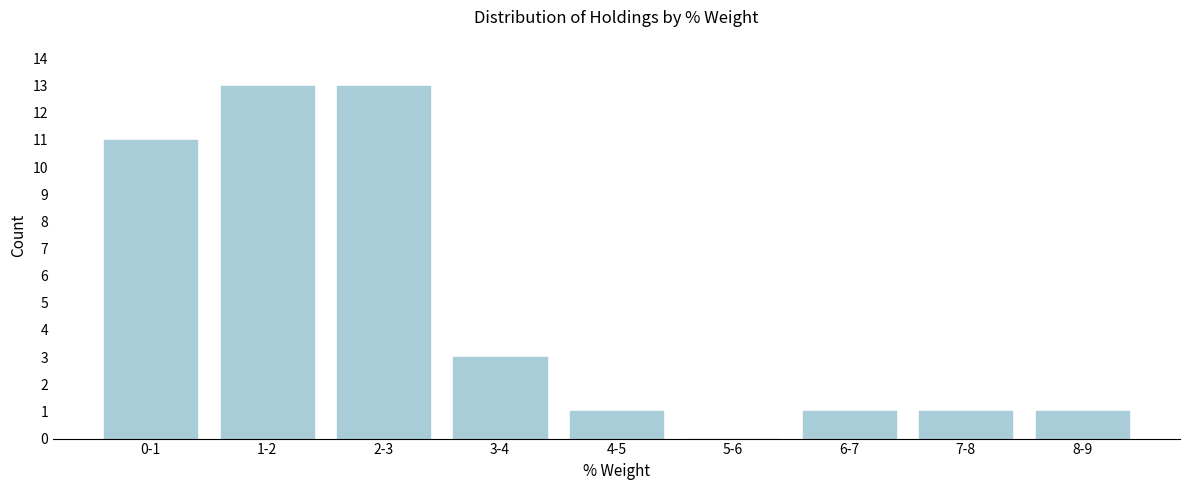

Reading left to right, transcribe all the data shown in this chart.

0-1=11	1-2=13	2-3=13	3-4=3	4-5=1	5-6=0	6-7=1	7-8=1	8-9=1